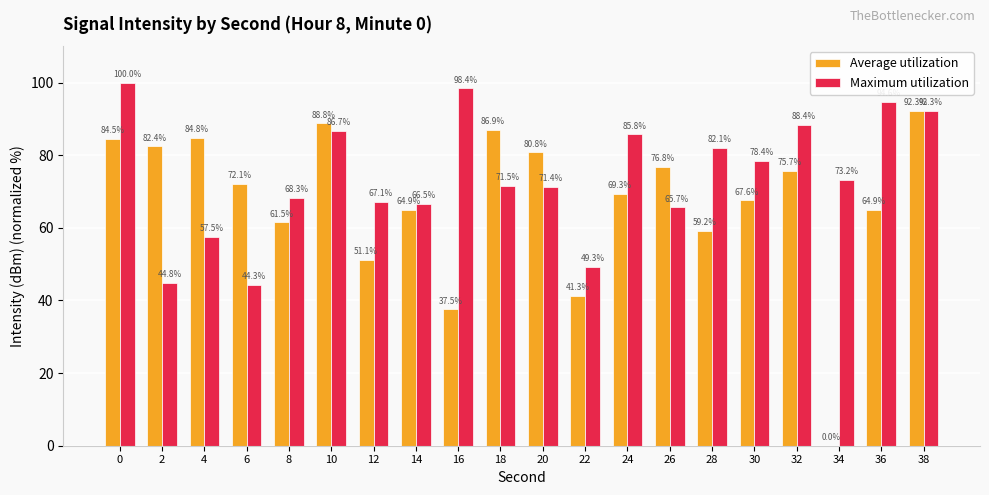

What is the greatest value displayed?

100.0